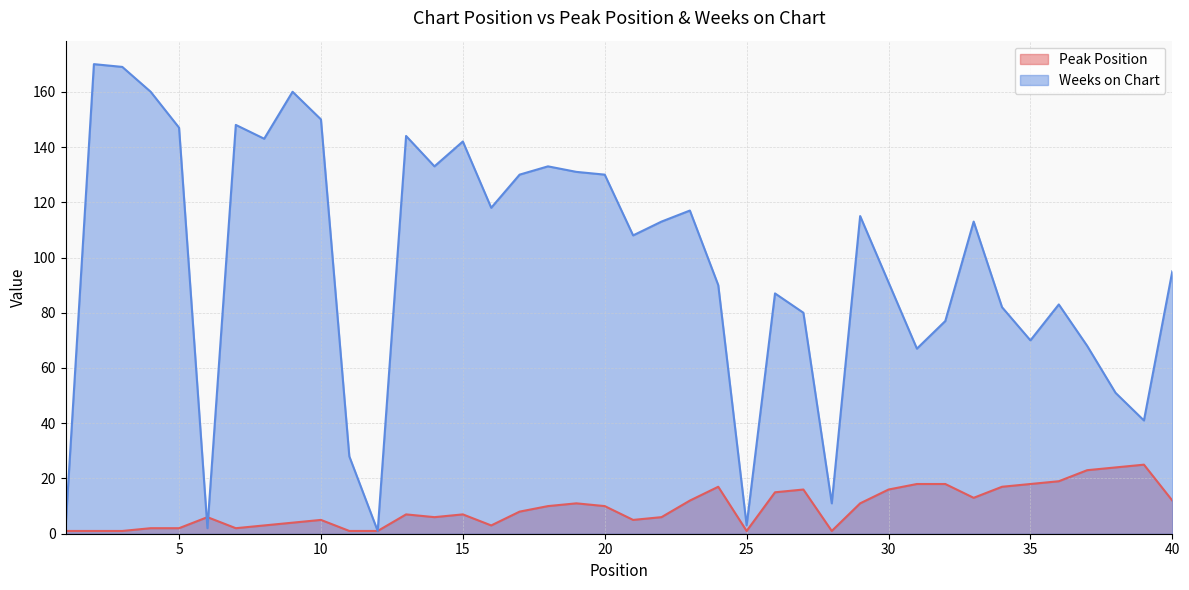

Which has a higher value, 7 or 16?

16